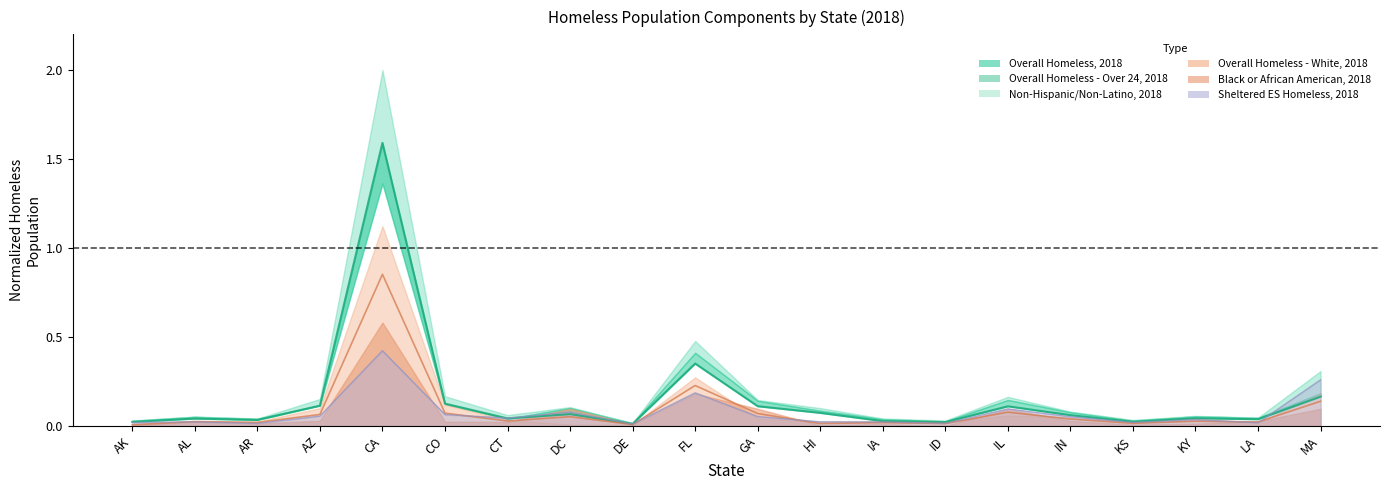

What is the label of the 9th point from the right?

HI